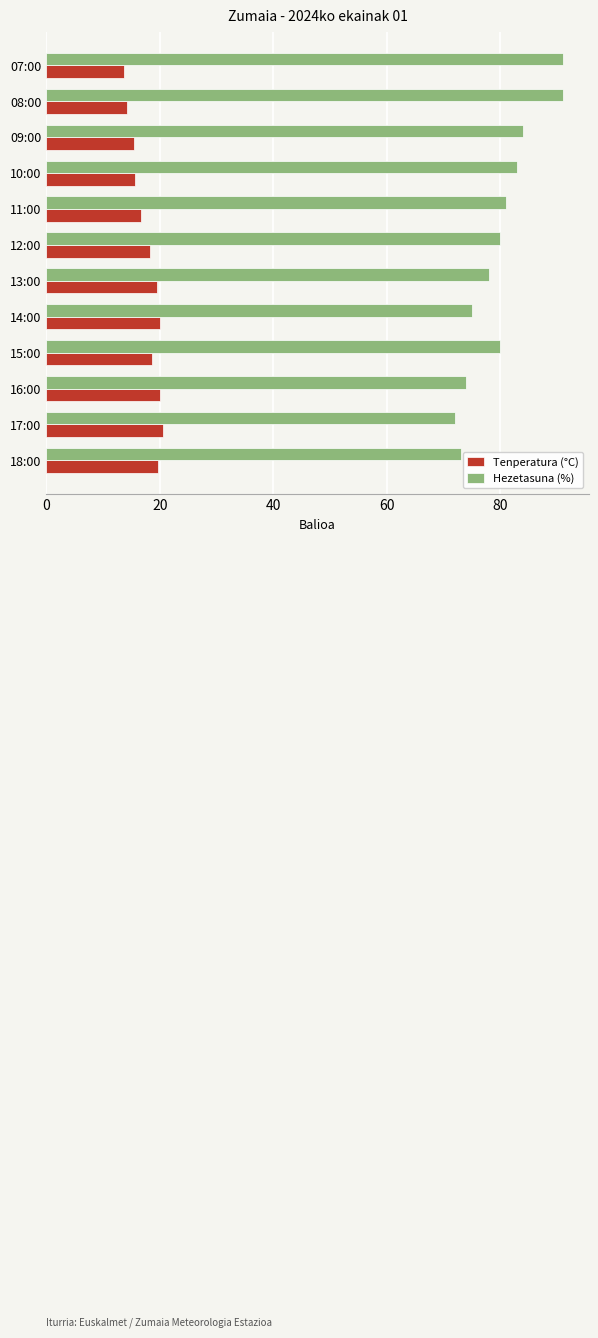

What is the total value across all series at 08:00?

105.3